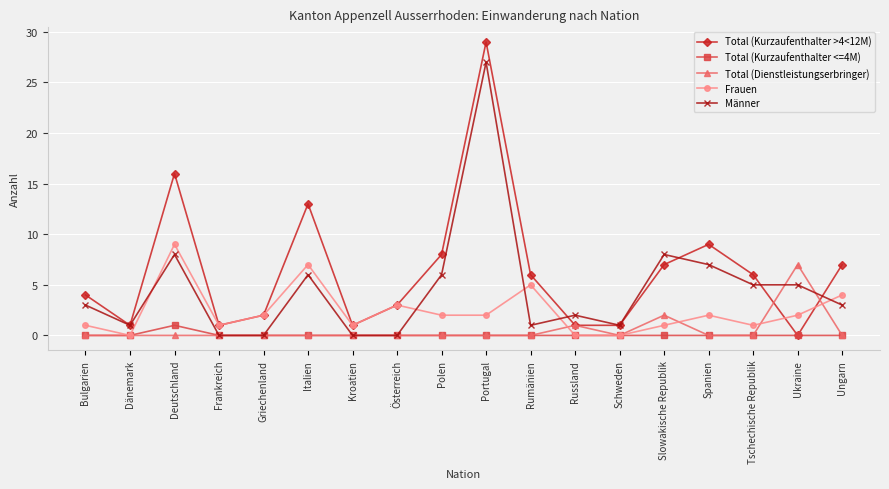

True or false: Total (Dienstleistungserbringer) and Männer cross at least once.

True